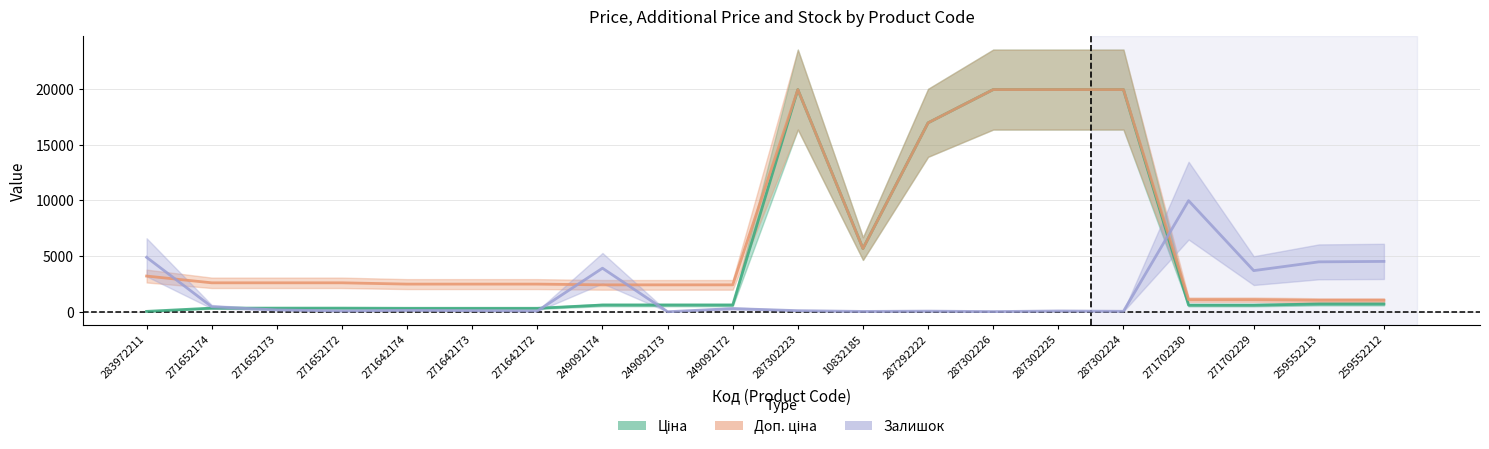

At which category does Залишок (scaled) reach its first local peak?

271642174